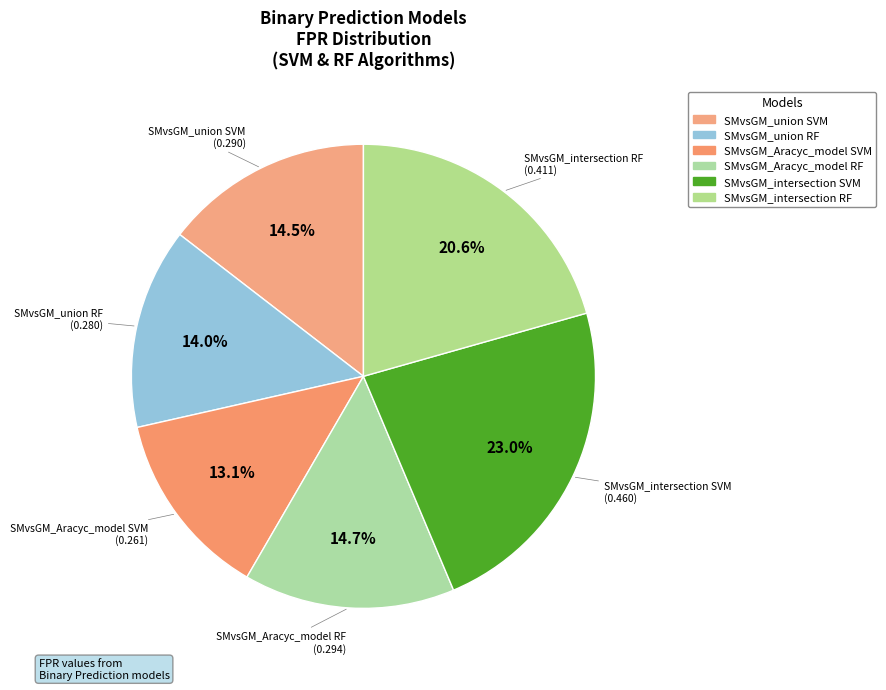

To the nearest percent, what is the average slice percentage?

17%